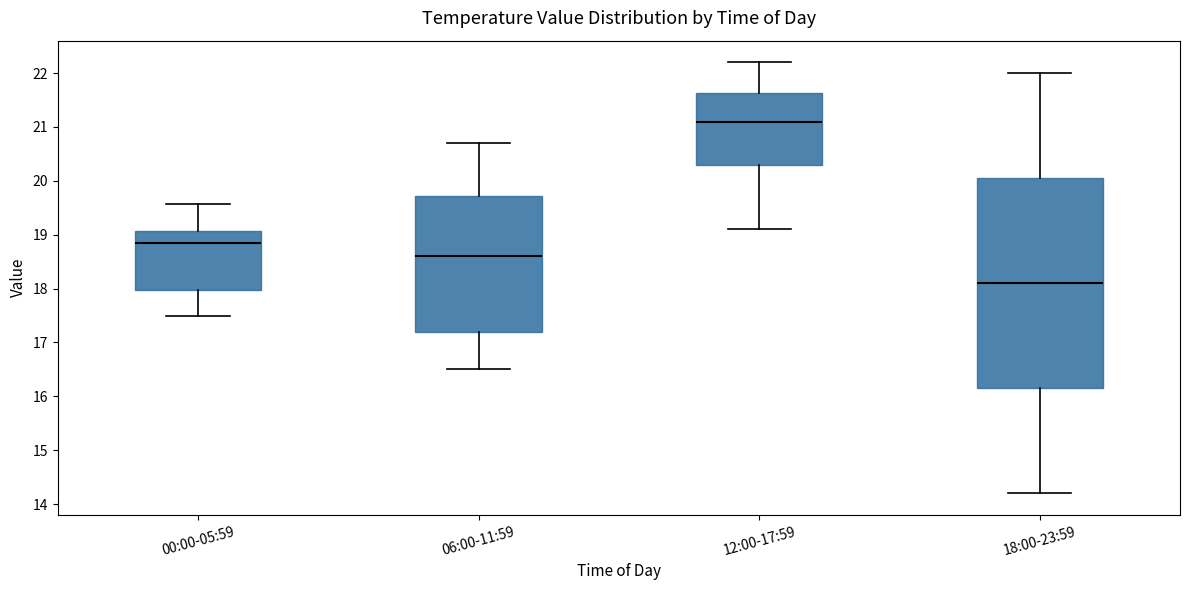

Which box is the tallest, from its lower edge to its upper edge?

18:00-23:59